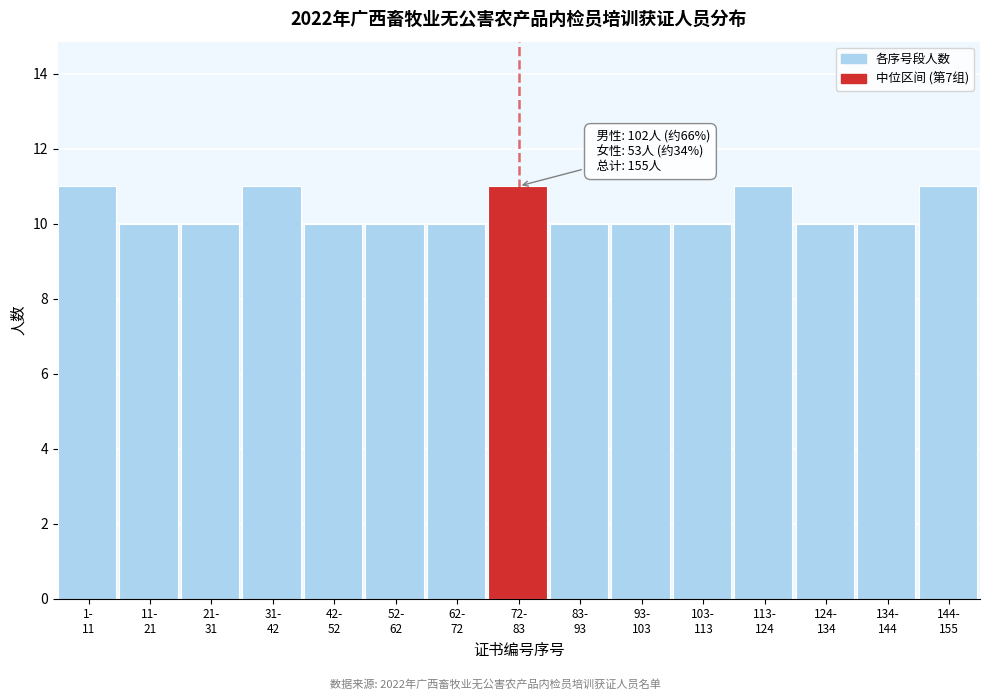

Reading left to right, extract all data points from this chart.

11	10	10	11	10	10	10	11	10	10	10	11	10	10	11